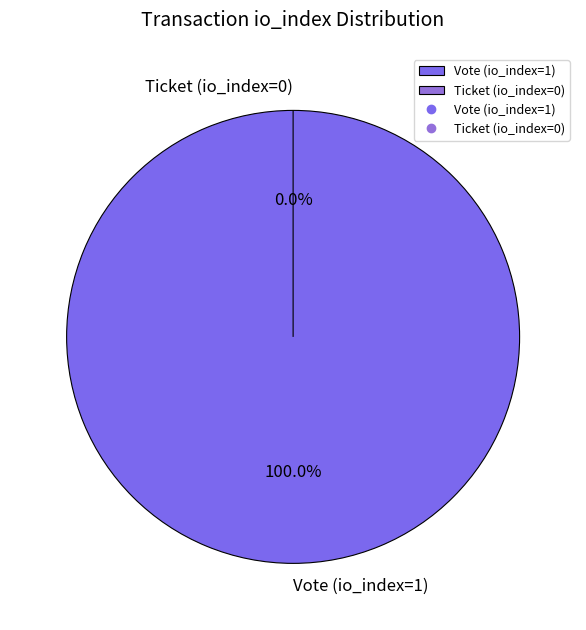

Rank the categories by value from highest to lowest.

Vote (io_index=1), Ticket (io_index=0)